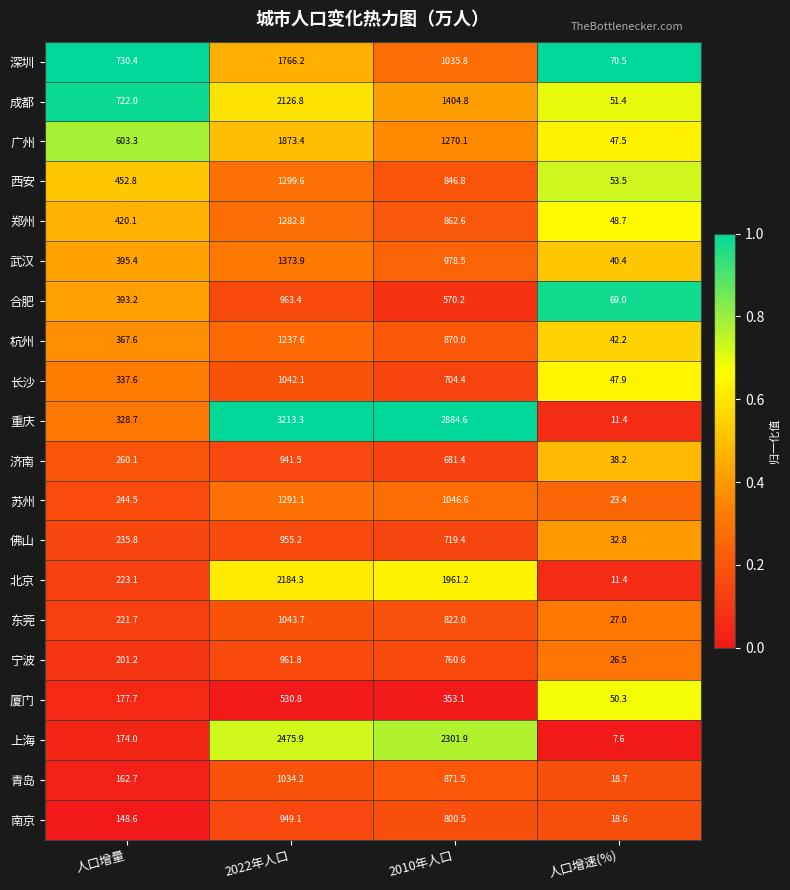

List the series in order of their peak value, highest first.

重庆, 上海, 北京, 成都, 广州, 深圳, 武汉, 西安, 苏州, 郑州, 杭州, 东莞, 长沙, 青岛, 合肥, 宁波, 佛山, 南京, 济南, 厦门